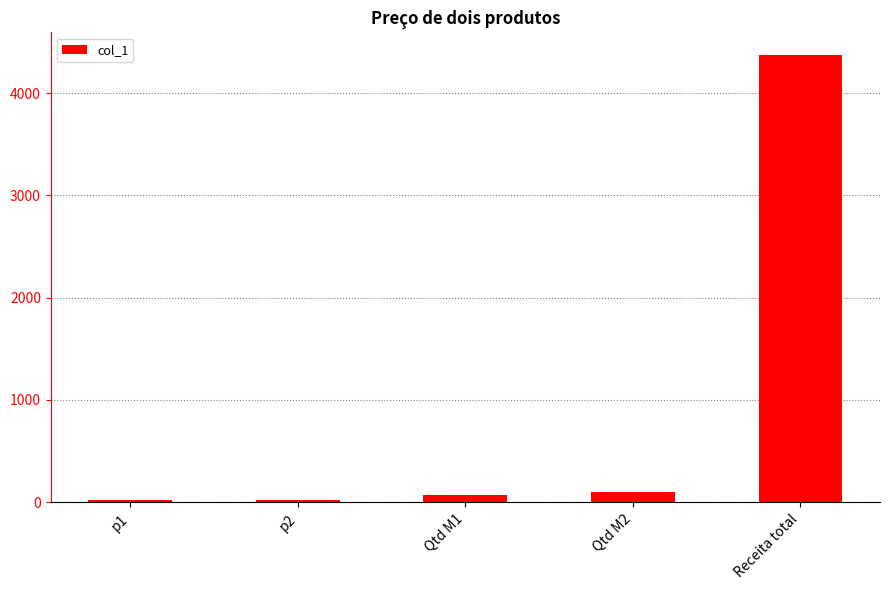

What position from the right is Receita total?

1